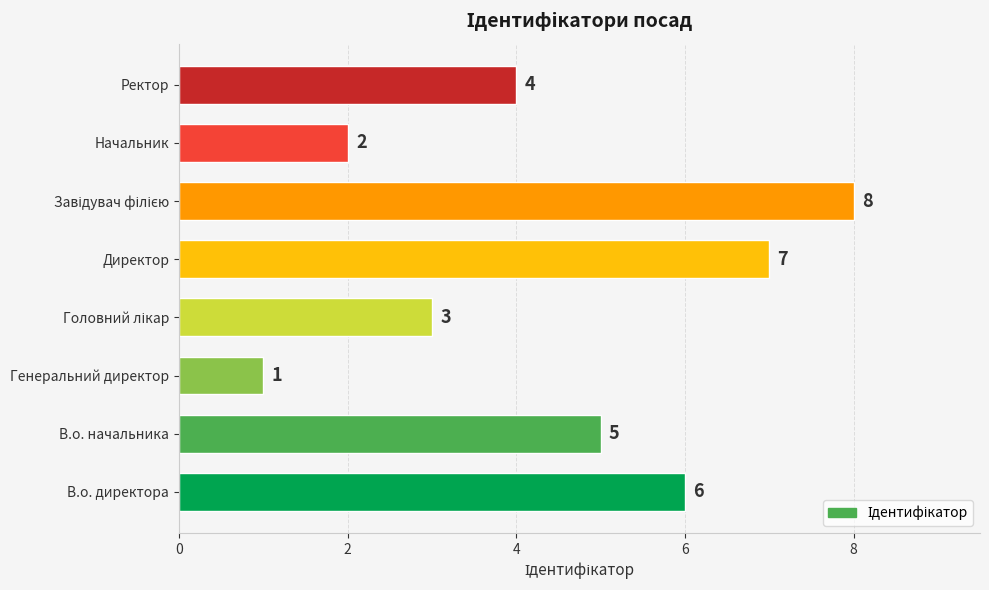

What is the change in value from В.о. директора to Начальник?

-4